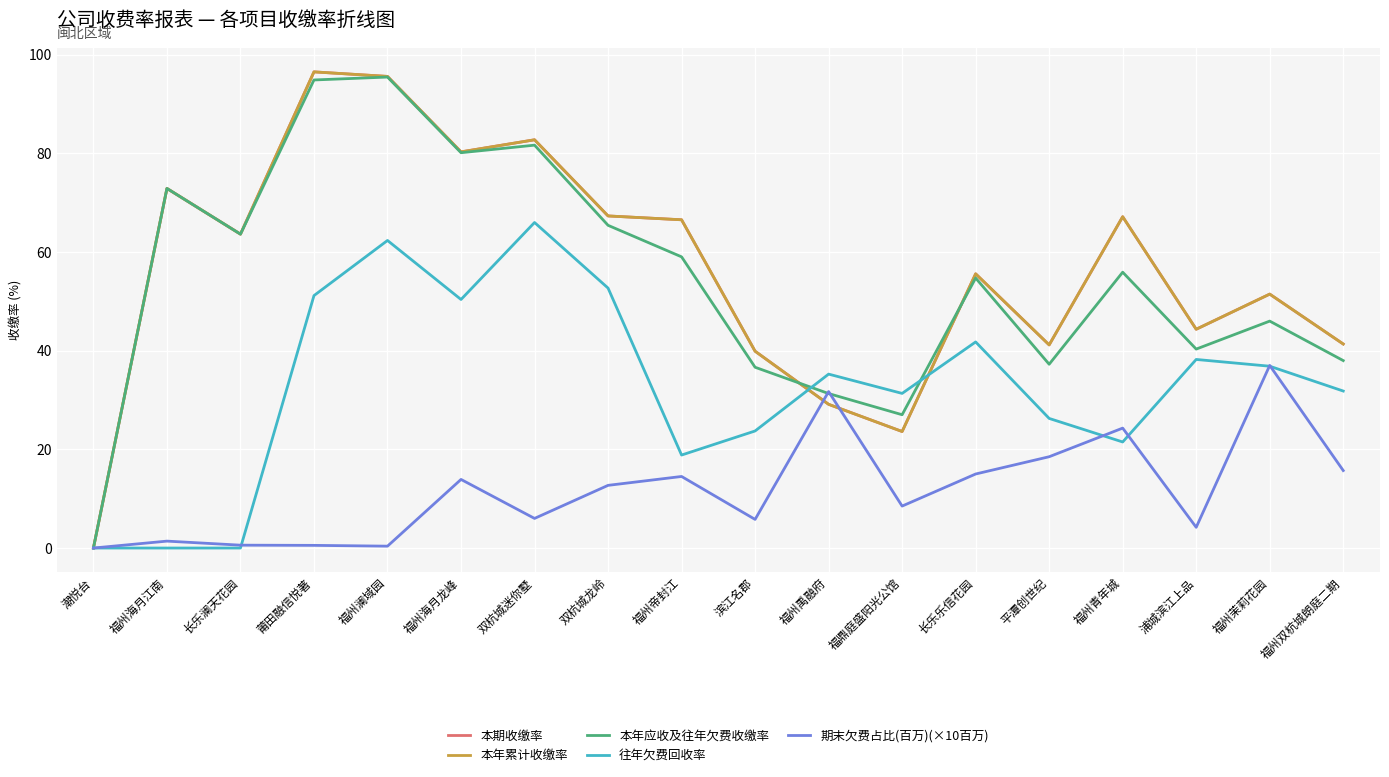

Does the chart have visible grid lines?

Yes